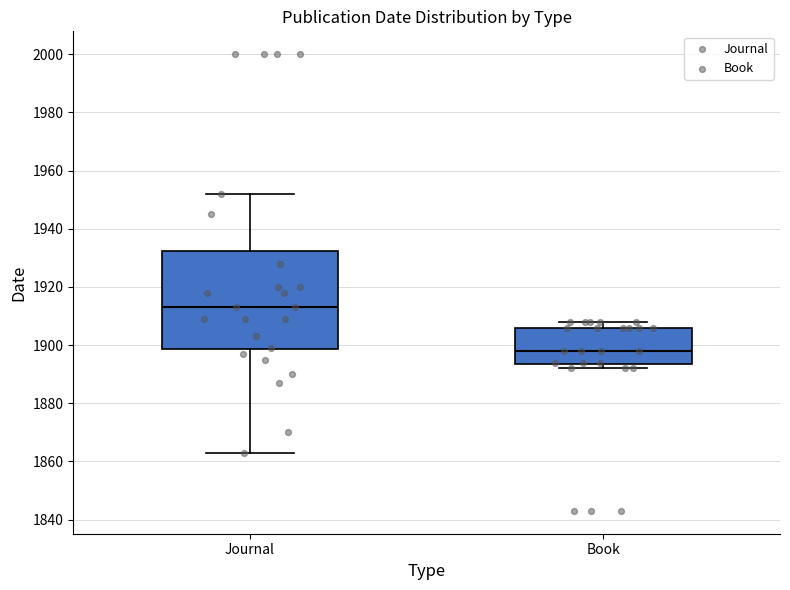

Reading left to right, transcribe this box plot: for each box, give where its median line is, the range the box spans, and where its two whiskers end, as read against the y-axis. The values are not printed on the chart, so give them approximately, as read against the axis.

Journal: median 1914, box 1898 to 1932, whiskers 1864 to 1952
Book: median 1898, box 1894 to 1906, whiskers 1892 to 1908